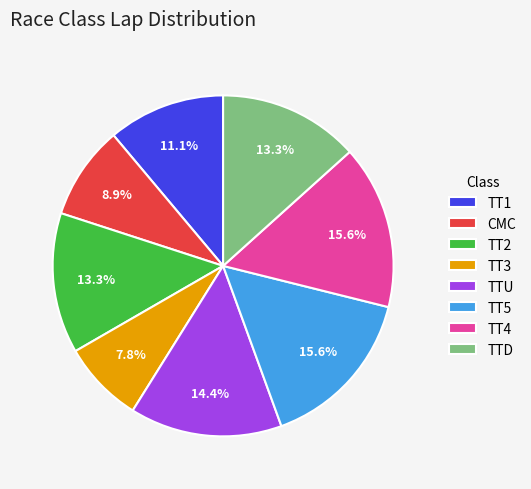

Which has a higher value, TTD or TT1?

TTD